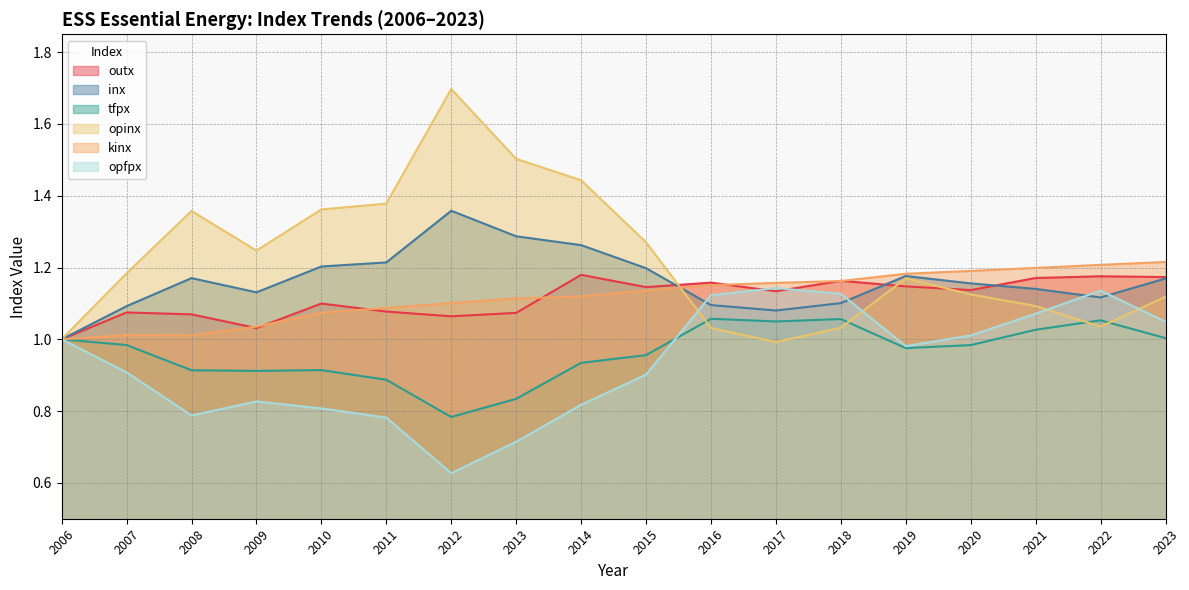

How many times do opinx and opfpx cross each other?

4